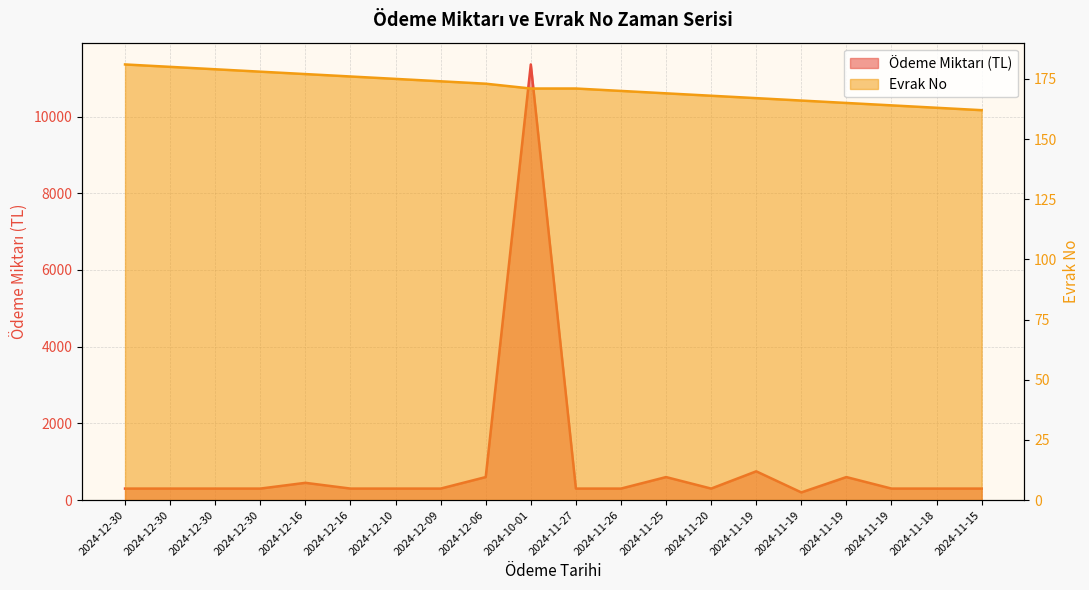

True or false: Ödeme Miktarı (TL) and Evrak No cross at least once.

False